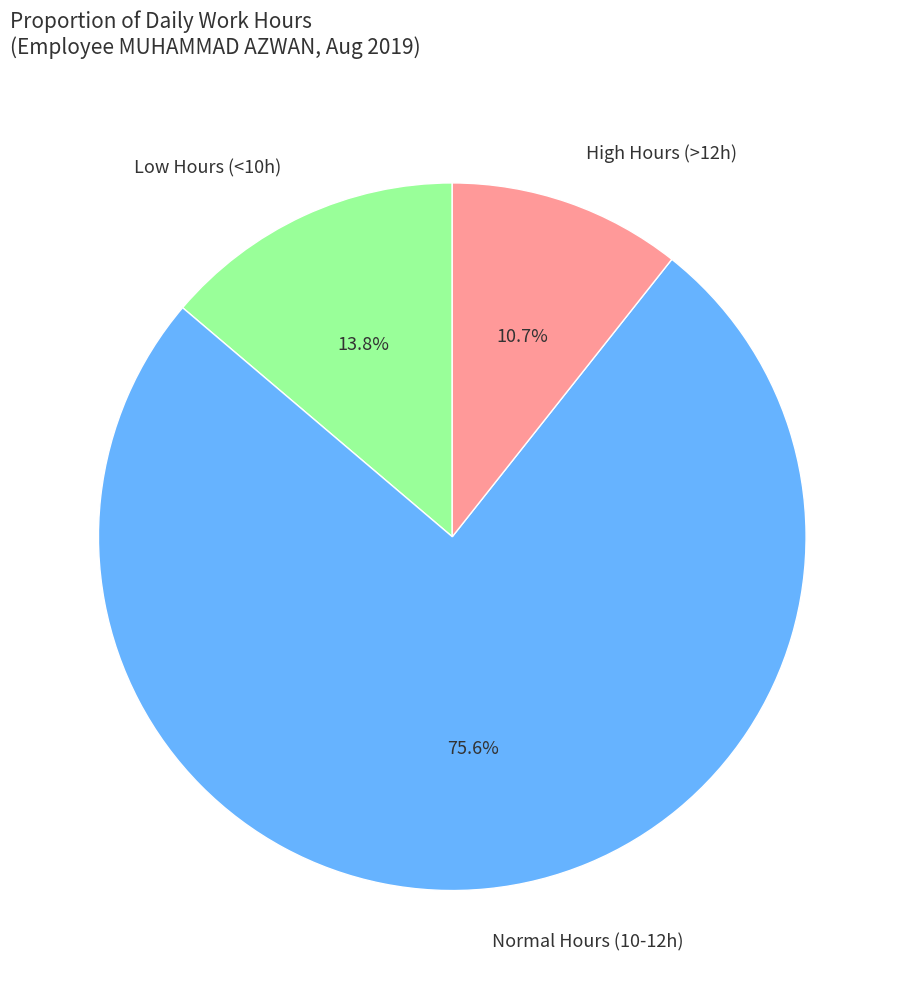

To the nearest percent, what is the difference between the largest and smallest slice percentages?

65%